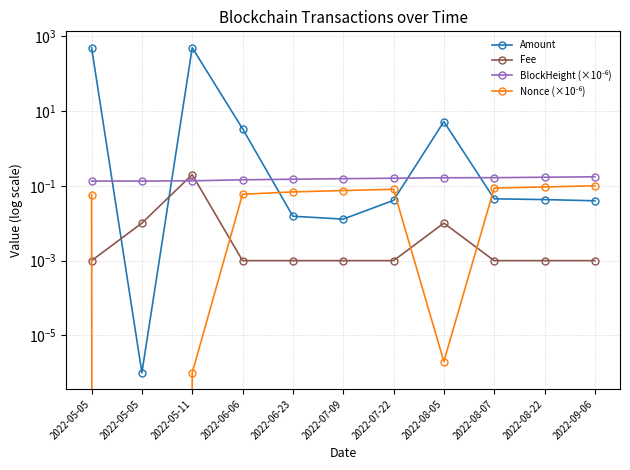

What is the difference between the second highest and second lowest values in the Amount series?

498.0